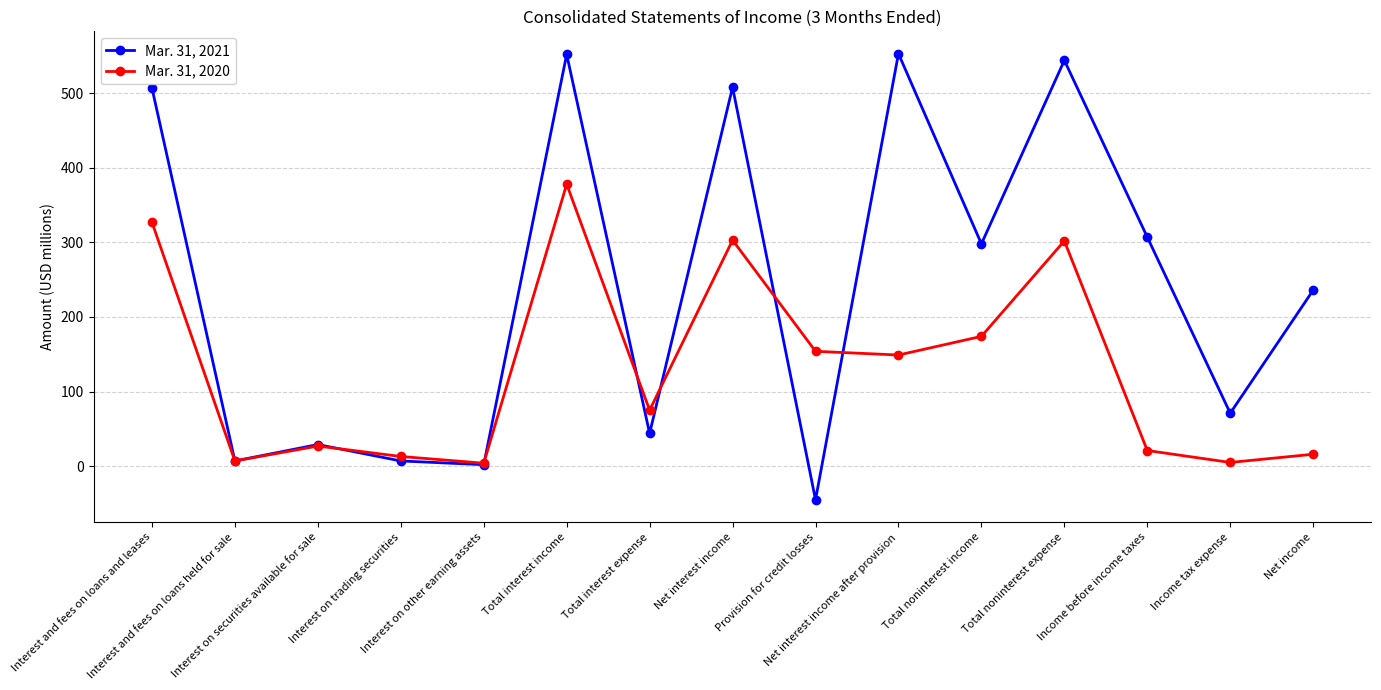

The Mar. 31, 2020 series shows 155 at Total interest income. True or false?

False